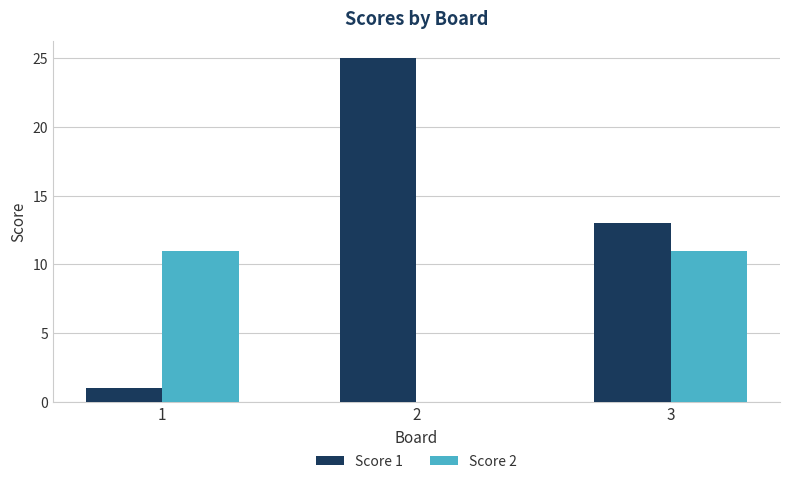

Are the bars grouped side by side (vs. stacked)?

Yes